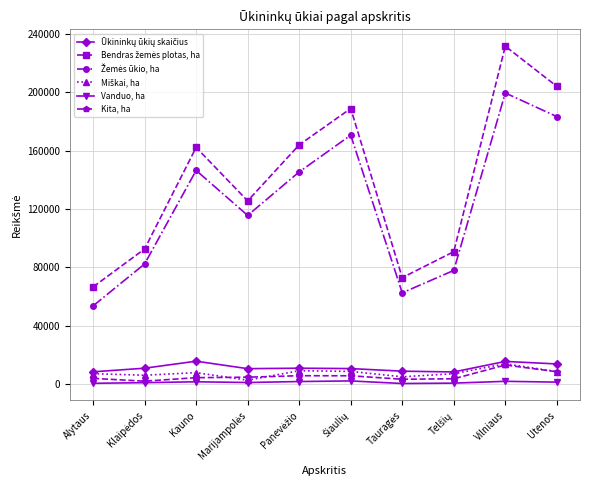

Does the chart display data point markers on the line(s)?

Yes